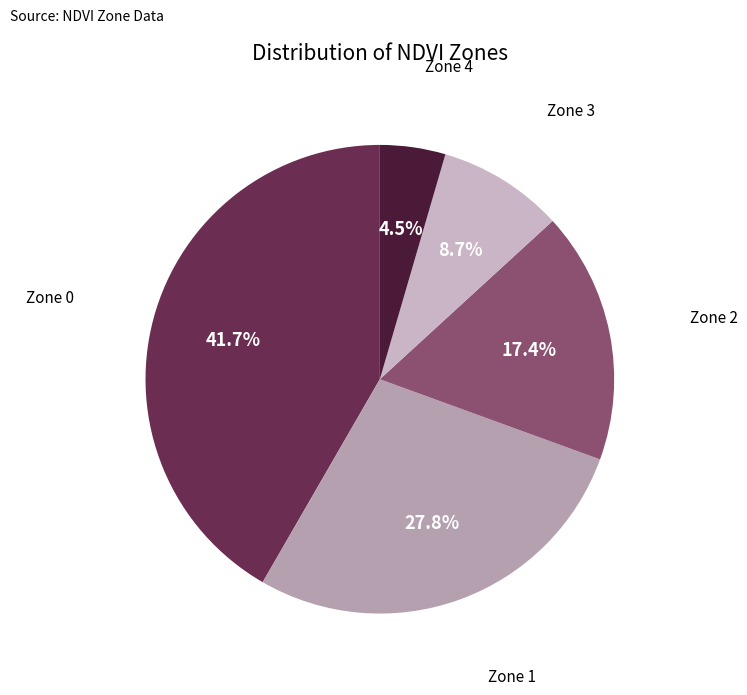

How many segments does this pie chart have?

5